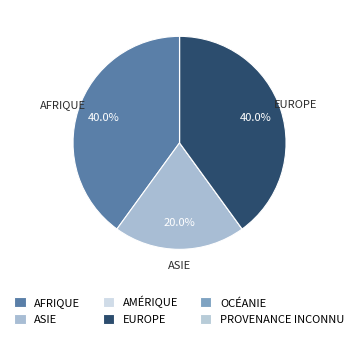

Count the number of slices in the pie.

6